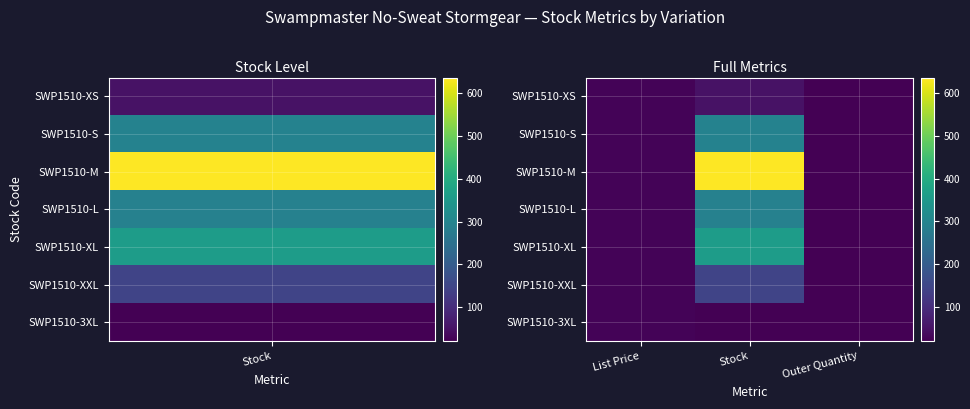

Reading right to left, list all the values displayed in this chart.

SWP1510-XS: Outer Quantity=20.0	Stock=51.0	List Price=24.9
SWP1510-S: Outer Quantity=20.0	Stock=294.0	List Price=24.9
SWP1510-M: Outer Quantity=20.0	Stock=636.0	List Price=24.9
SWP1510-L: Outer Quantity=20.0	Stock=291.0	List Price=24.9
SWP1510-XL: Outer Quantity=20.0	Stock=361.0	List Price=24.9
SWP1510-XXL: Outer Quantity=20.0	Stock=147.0	List Price=24.9
SWP1510-3XL: Outer Quantity=20.0	Stock=21.0	List Price=24.9